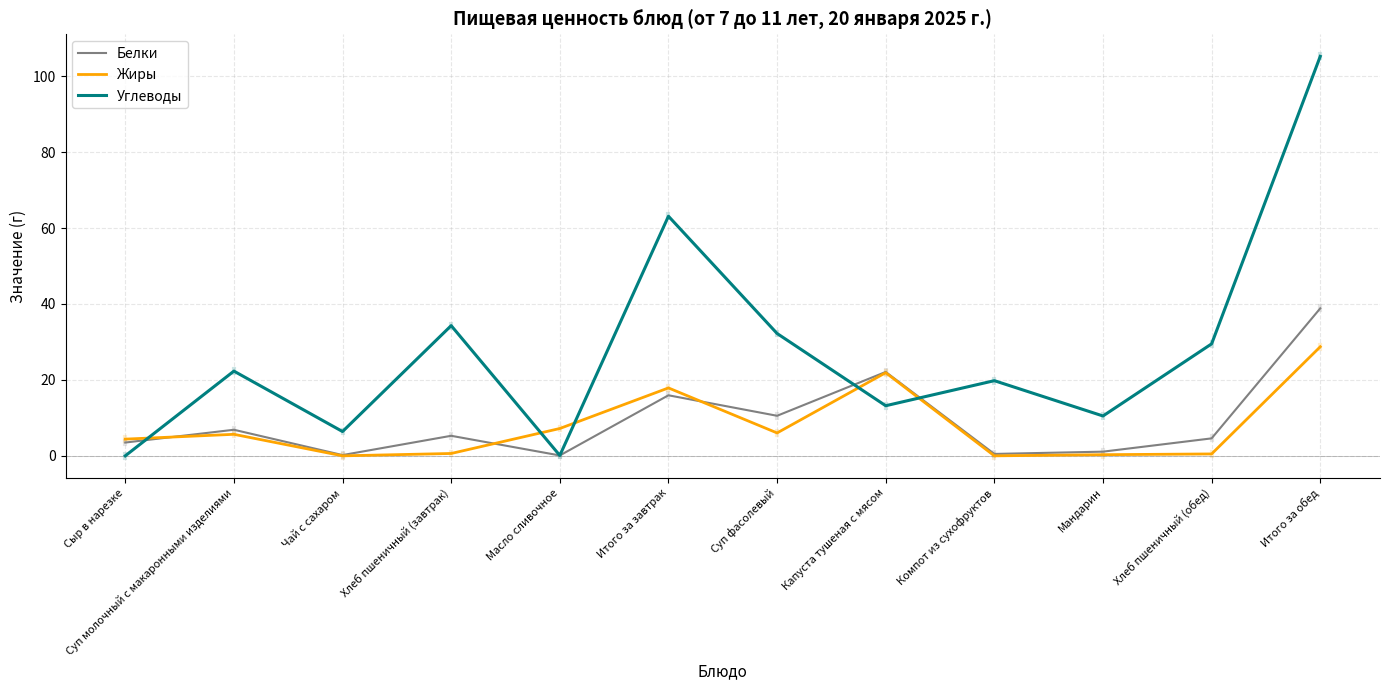

How many lines are shown in the chart?

3